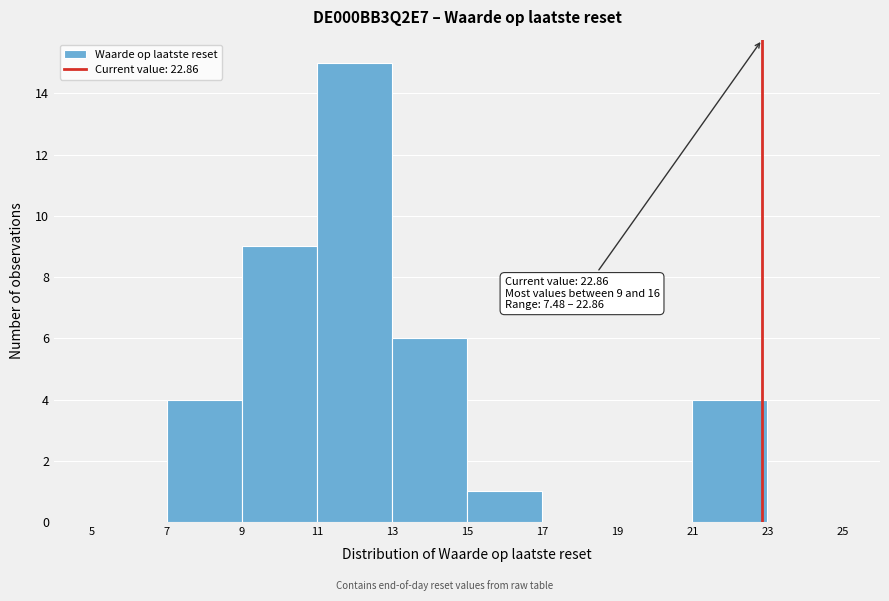

Which range on the x-axis has the tallest bar?

11 to 13